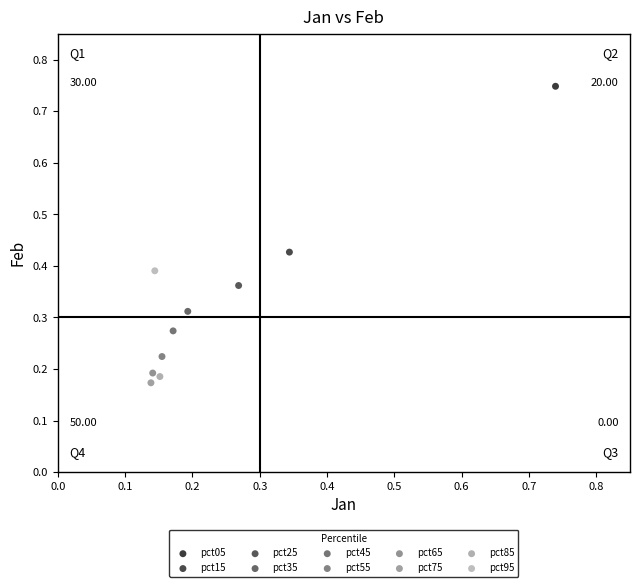

What are all the series names shown in the legend?

pct05, pct15, pct25, pct35, pct45, pct55, pct65, pct75, pct85, pct95